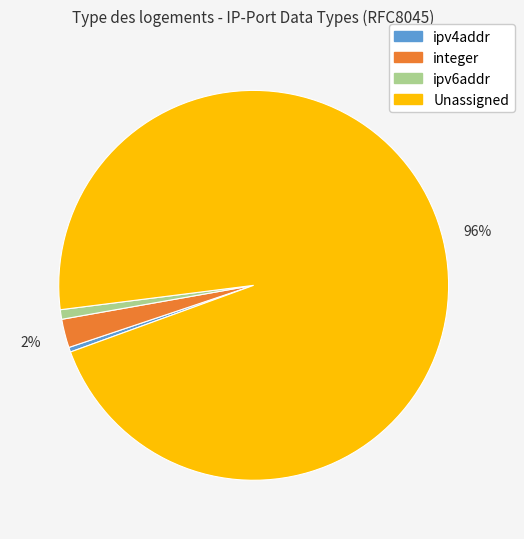

Approximately how many times larger is the value at ipv6addr compared to ipv4addr?

2.0